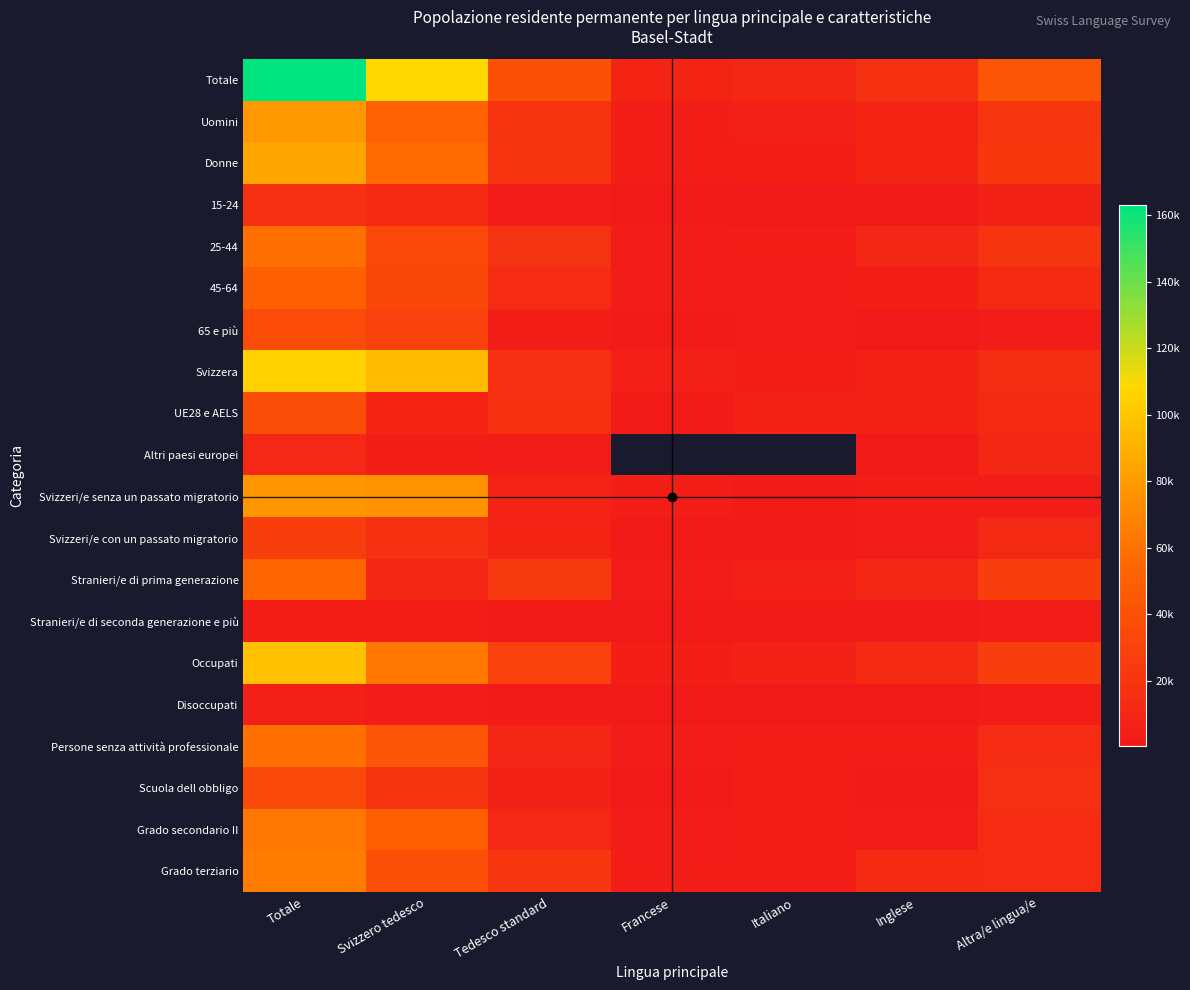

What is the difference between the highest and lowest values at Svizzero tedesco?

106122.5